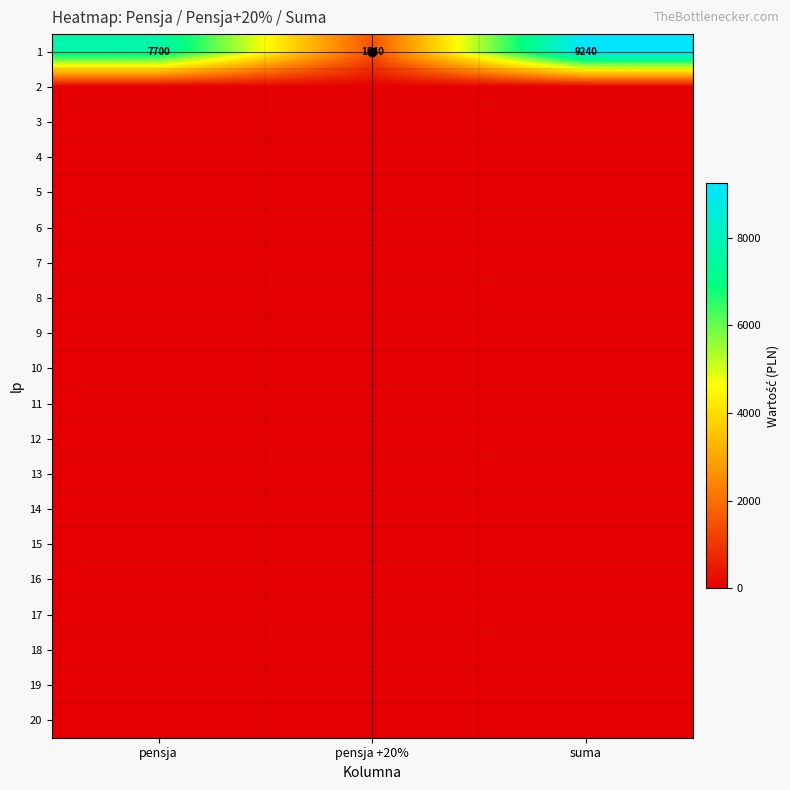

The 13 series shows 0 at pensja. True or false?

True